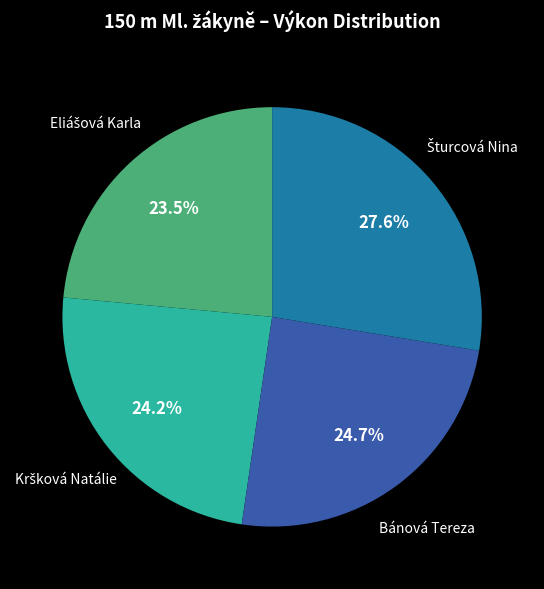

What portion of the pie excludes Bánová Tereza?

75.3%